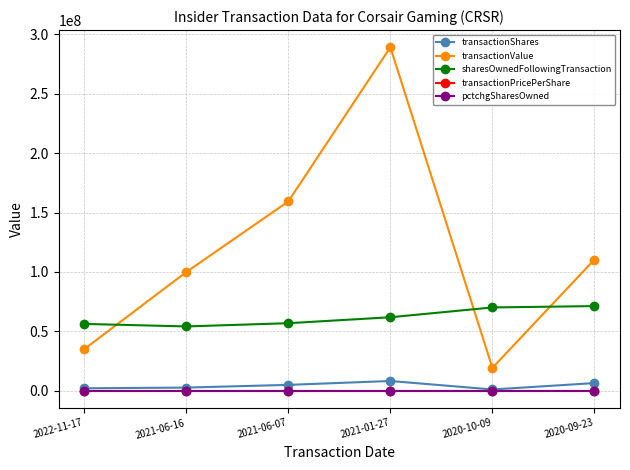

What is the sum of all transactionValue values?

713134319.0